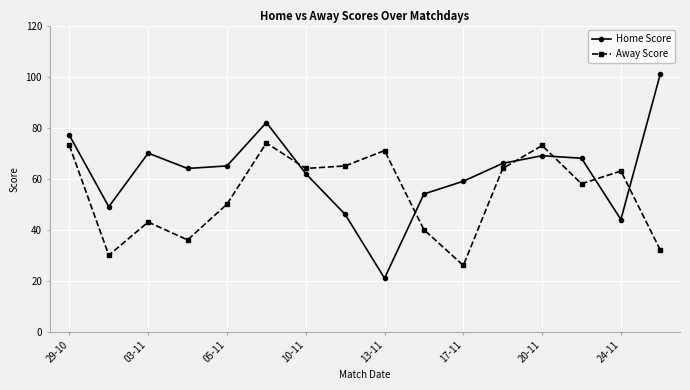

Does the chart display data point markers on the line(s)?

Yes